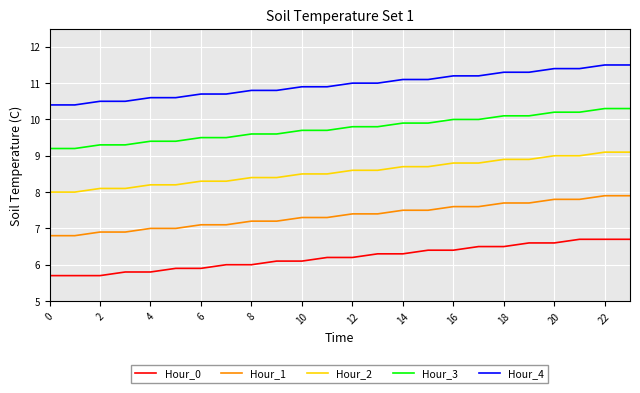

What is the greatest value displayed?

11.5